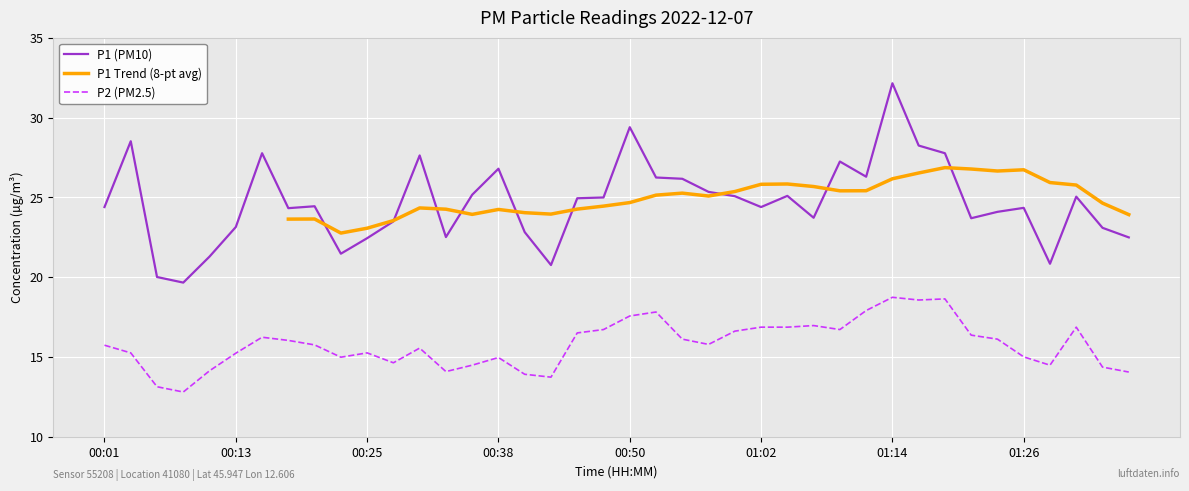

What is the difference between the maximum and minimum values in the P2 series?

5.9